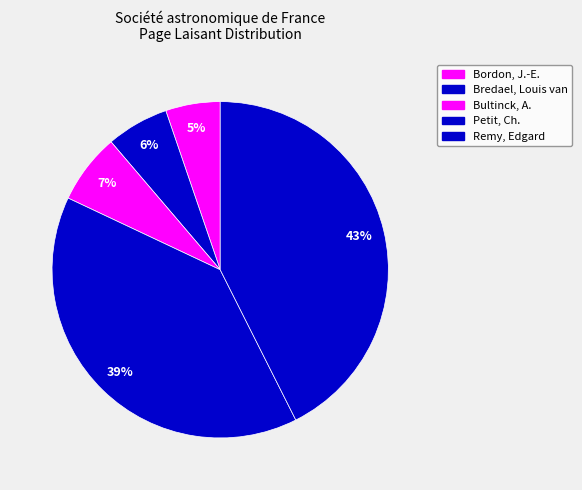

The Bultinck, A. slice represents 1% of the pie. True or false?

False